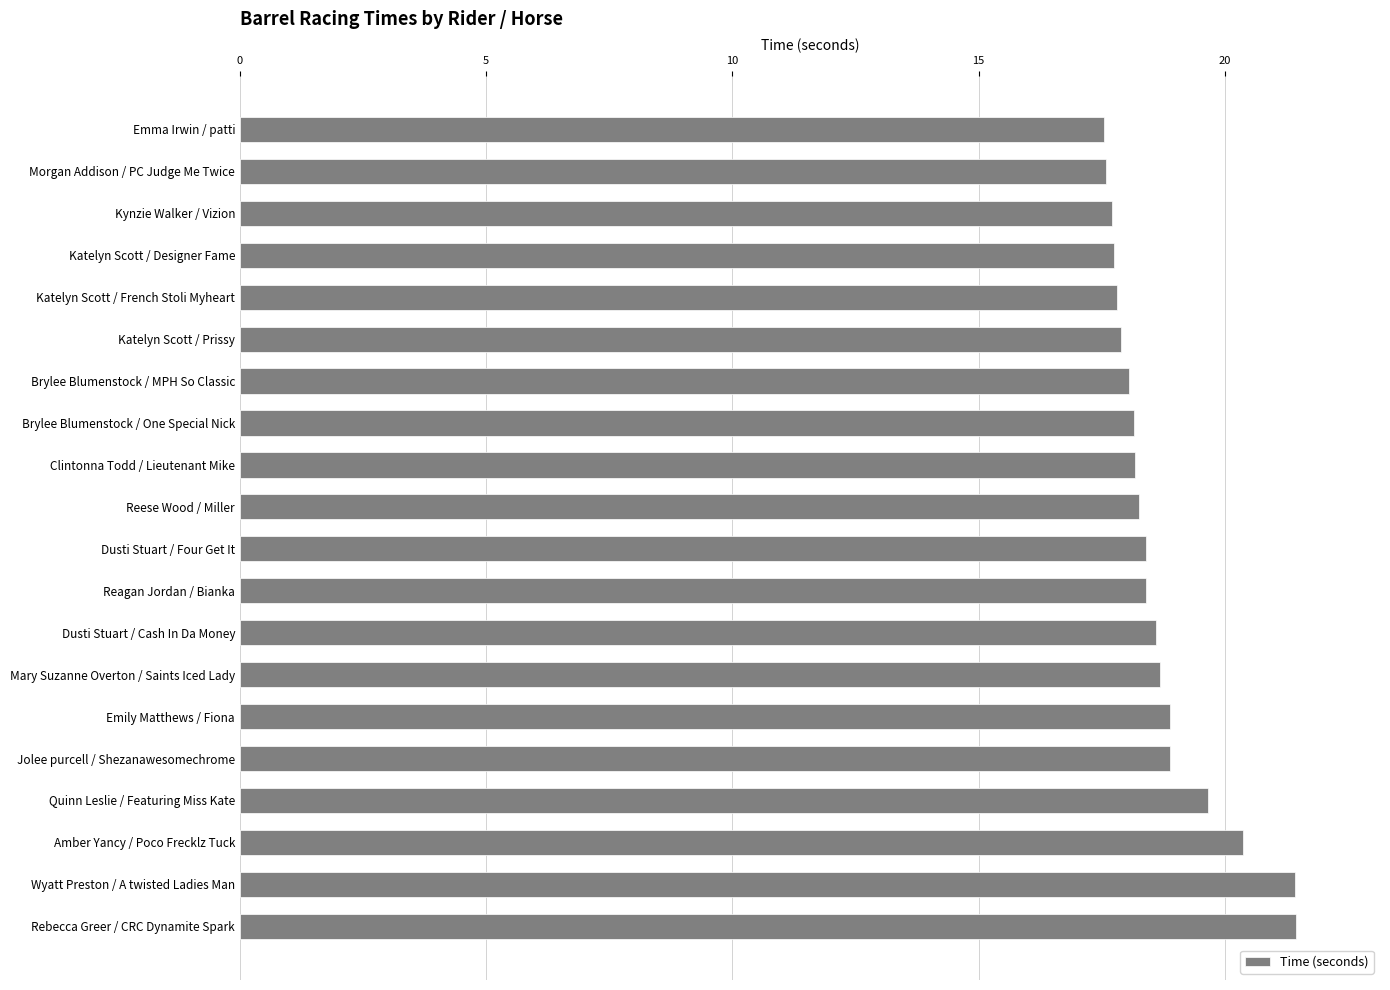

What position from the top is Quinn Leslie / Featuring Miss Kate?

17